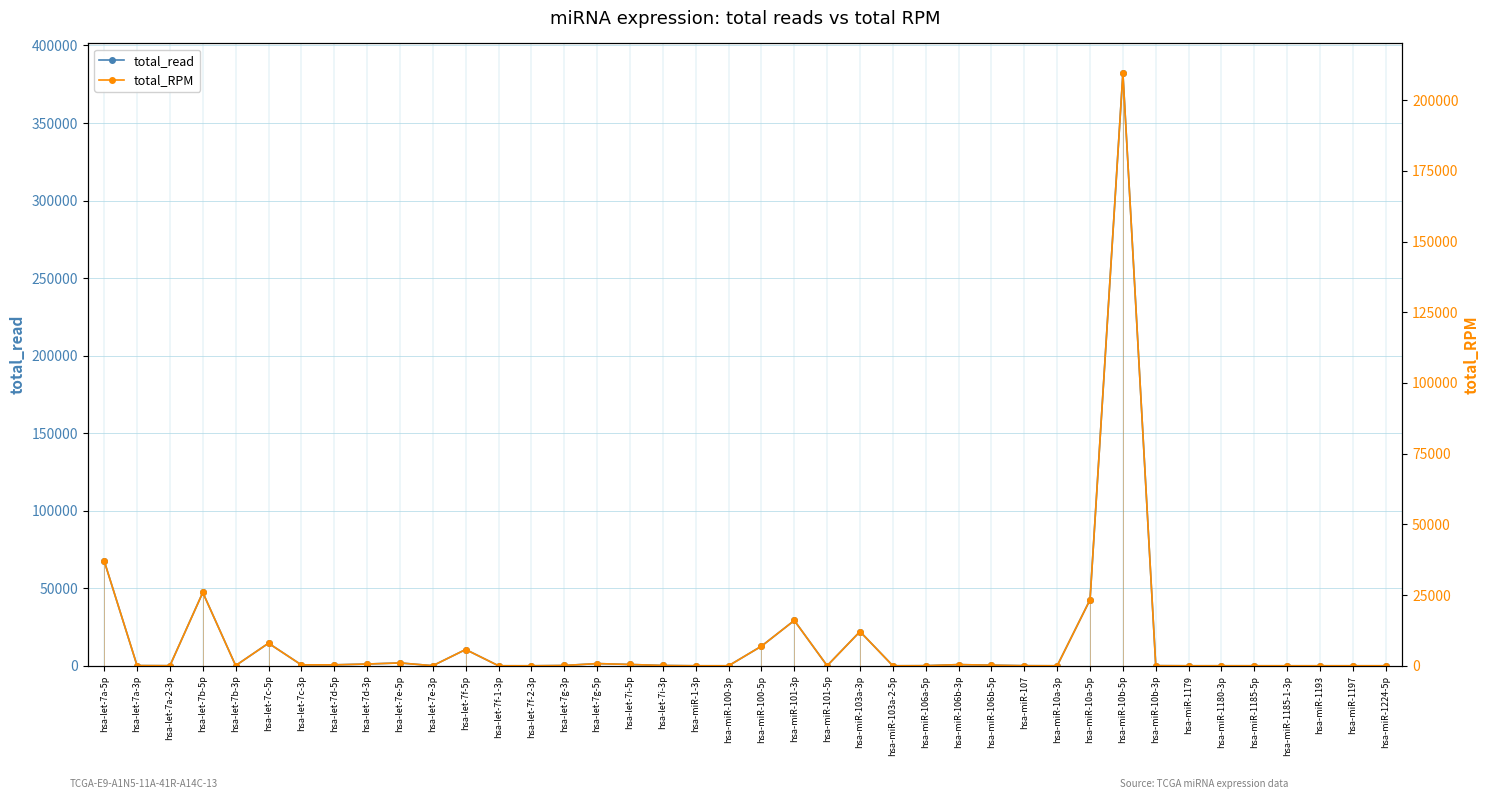

Reading right to left, list all the values displayed in this chart.

total_read: 1.0	1.0	1.0	3.0	4.0	11.0	1.0	75.0	382199.0	42586.0	2.0	58.0	386.0	760.0	56.0	5.0	22078.0	36.0	29215.0	12625.0	1.0	5.0	191.0	843.0	1416.0	188.0	2.0	8.0	10493.0	56.0	1828.0	1130.0	602.0	571.0	14554.0	126.0	47266.0	57.0	132.0	67599.0
total_RPM: 0.5	0.5	0.5	1.6	2.2	6.0	0.5	41.1	209579.6	23352.1	1.1	31.8	211.7	416.7	30.7	2.7	12106.5	19.7	16020.1	6922.9	0.5	2.7	104.7	462.3	776.5	103.1	1.1	4.4	5753.9	30.7	1002.4	619.6	330.1	313.1	7980.7	69.1	25918.4	31.3	72.4	37068.0